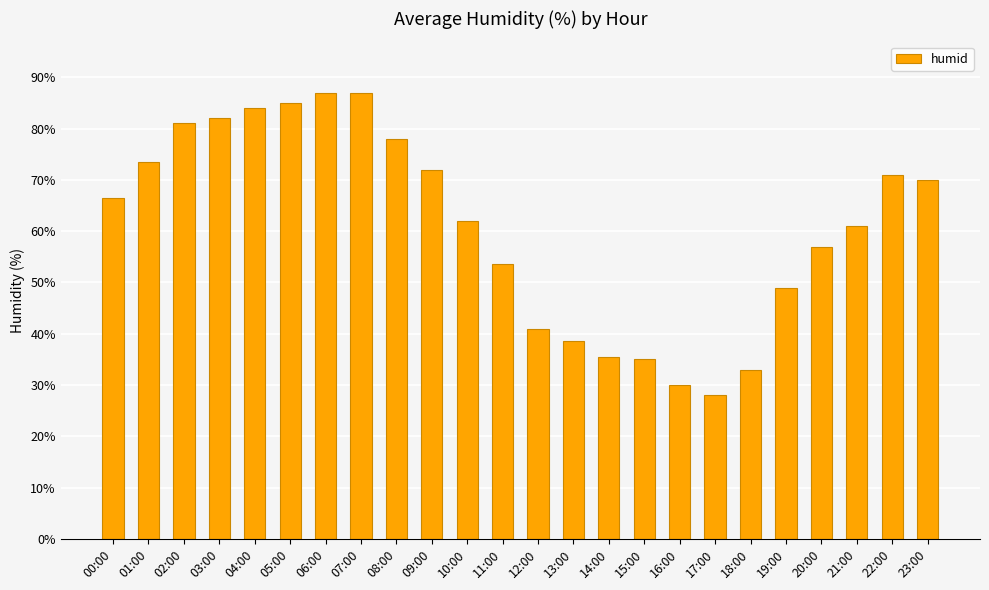

What position from the right is 22:00?

2